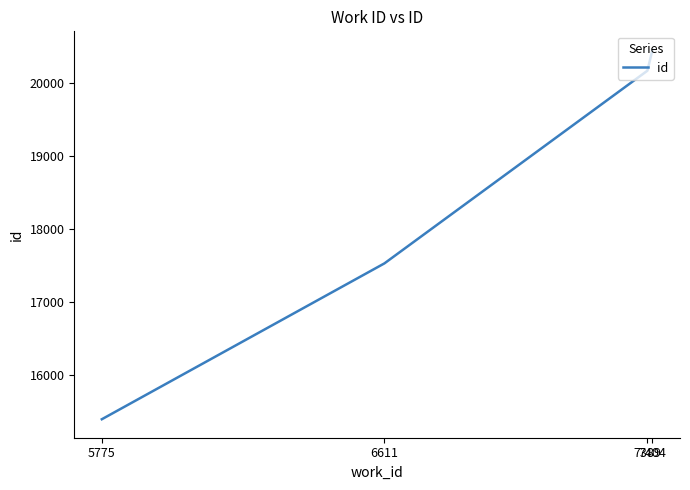

What is the difference between the values at 7404 and 5775?

5056